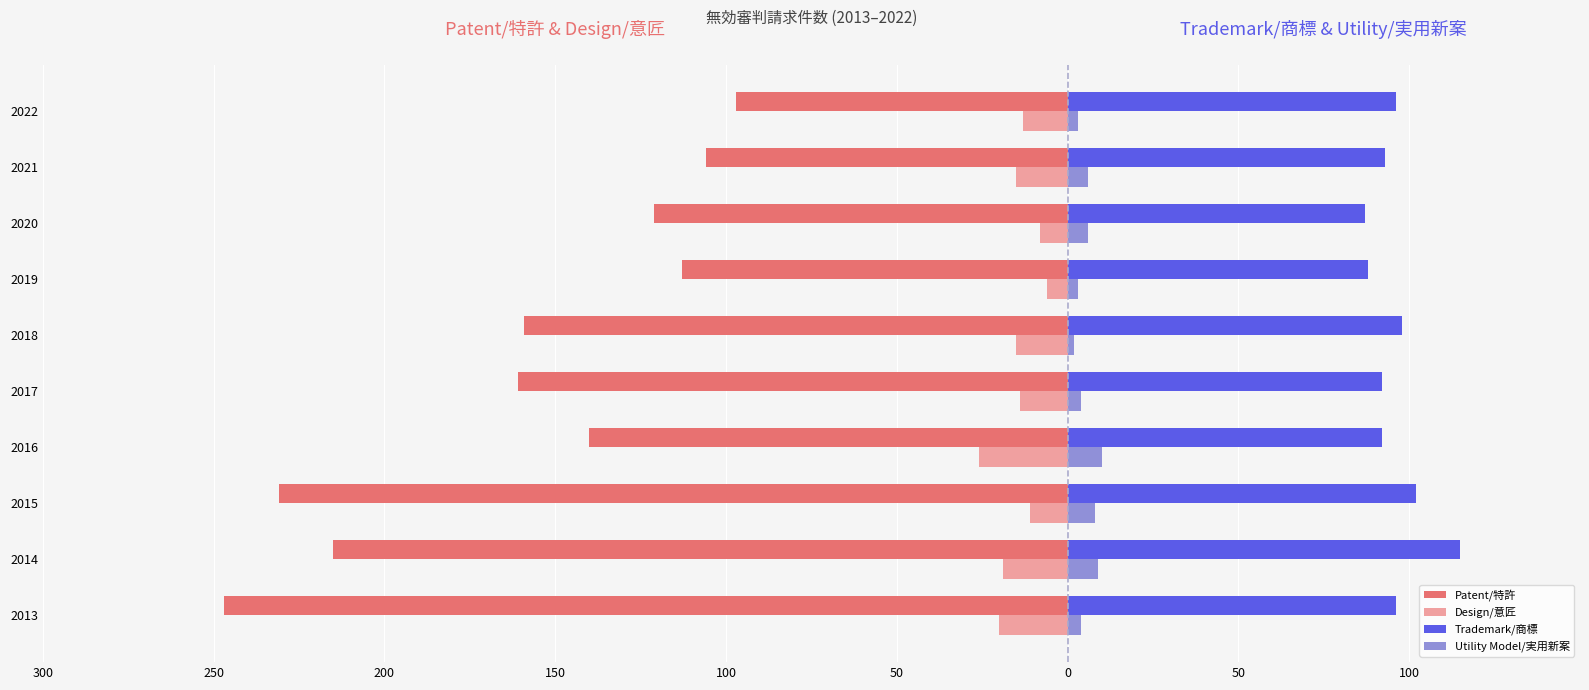

Which series has the widest spread of values?

Patent/特許